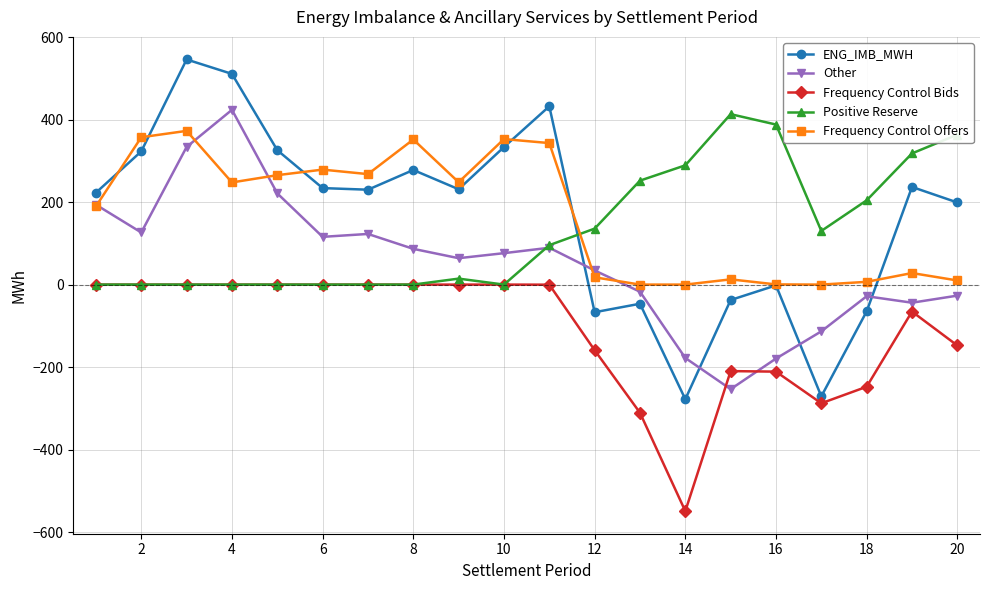

How many intersections are there between Positive Reserve and ENG_IMB_MWH?

1